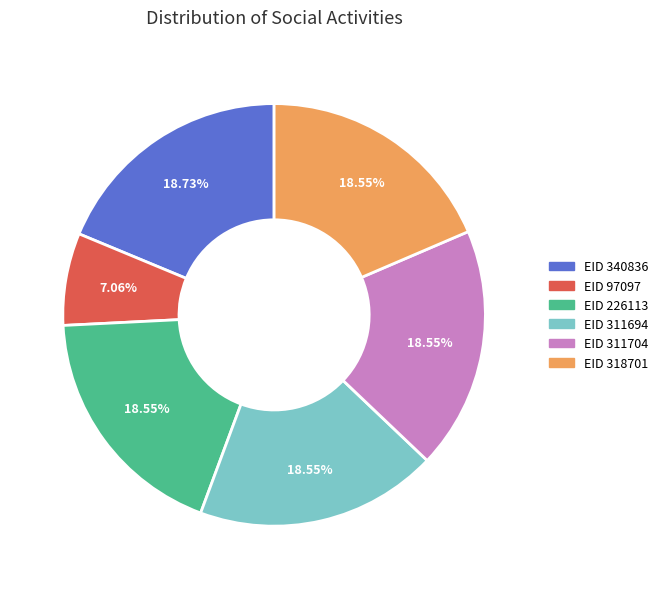

Which has a higher value, EID 97097 or EID 311694?

EID 311694